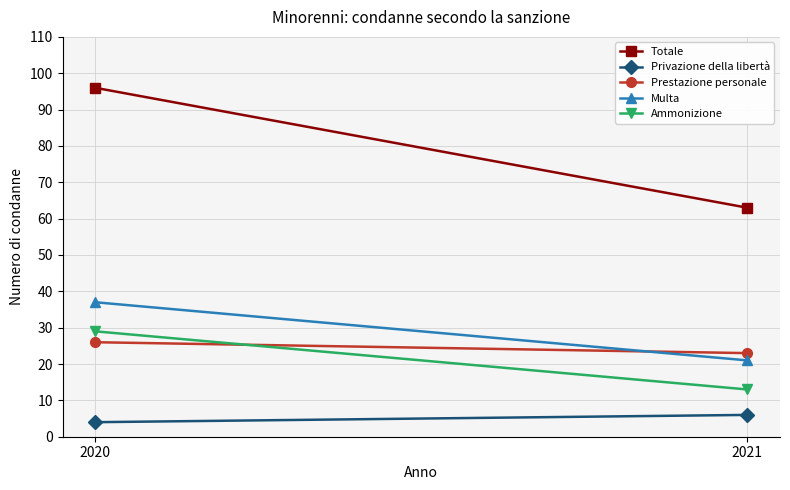

Reading left to right, transcribe all the data shown in this chart.

Totale: 2020=96	2021=63
Privazione della libertà: 2020=4	2021=6
Prestazione personale: 2020=26	2021=23
Multa: 2020=37	2021=21
Ammonizione: 2020=29	2021=13